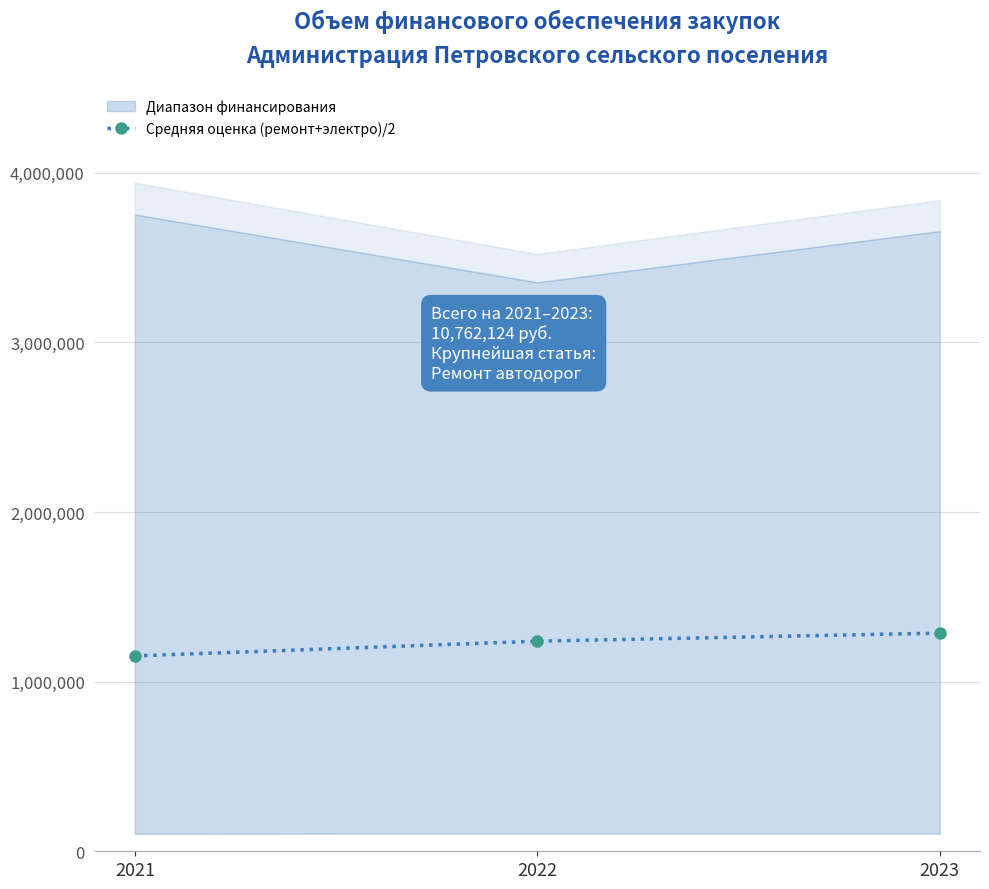

What is the lowest value of the Средняя оценка (ремонт+электро)/2 series?

1151504